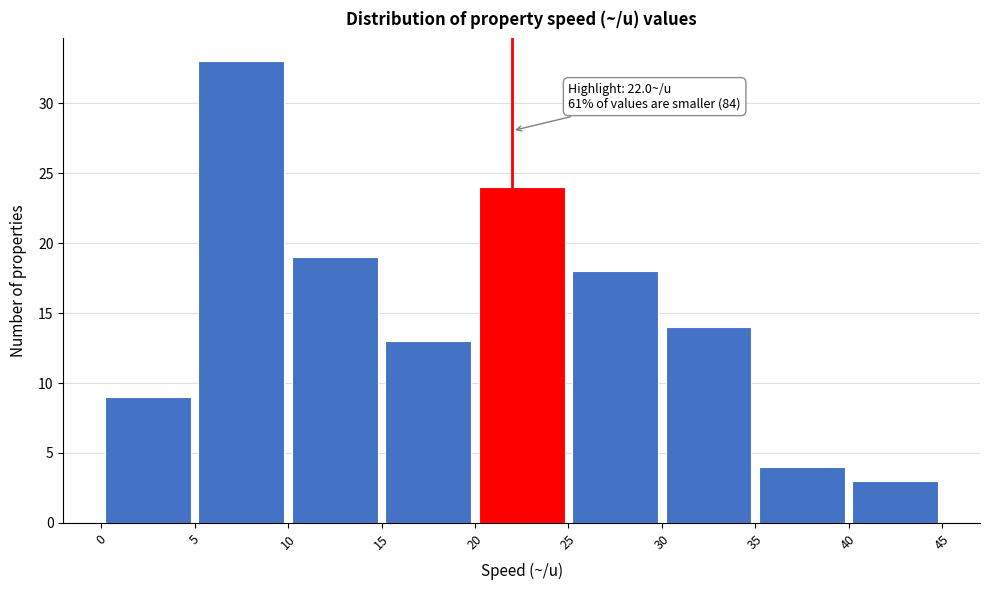

Over which range of the x-axis is the bar tallest?

5 to 10